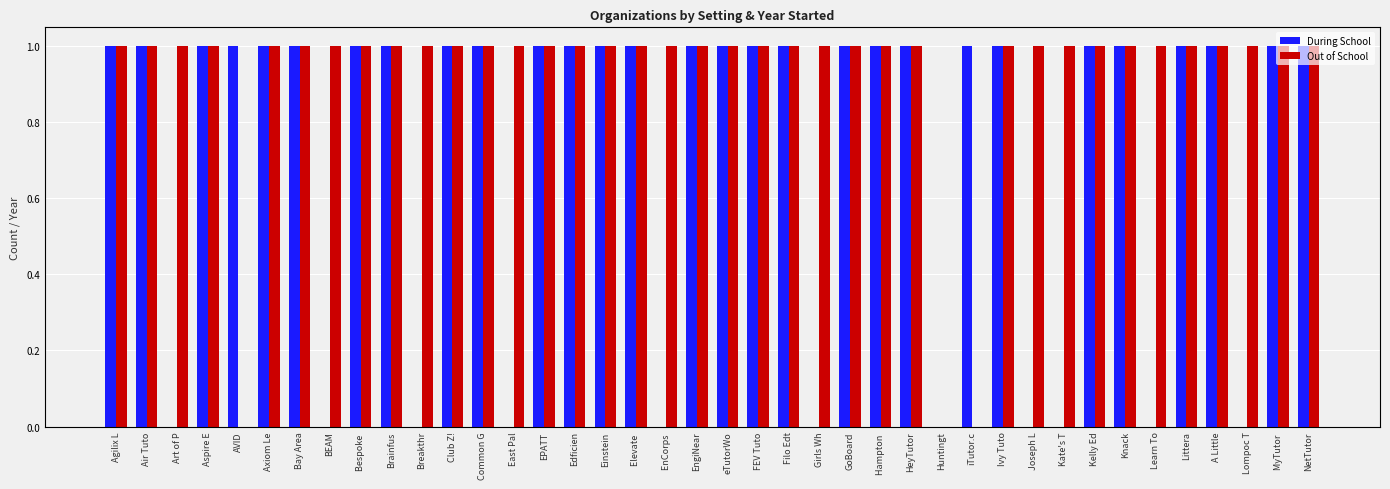

What is the maximum value for During School?

1